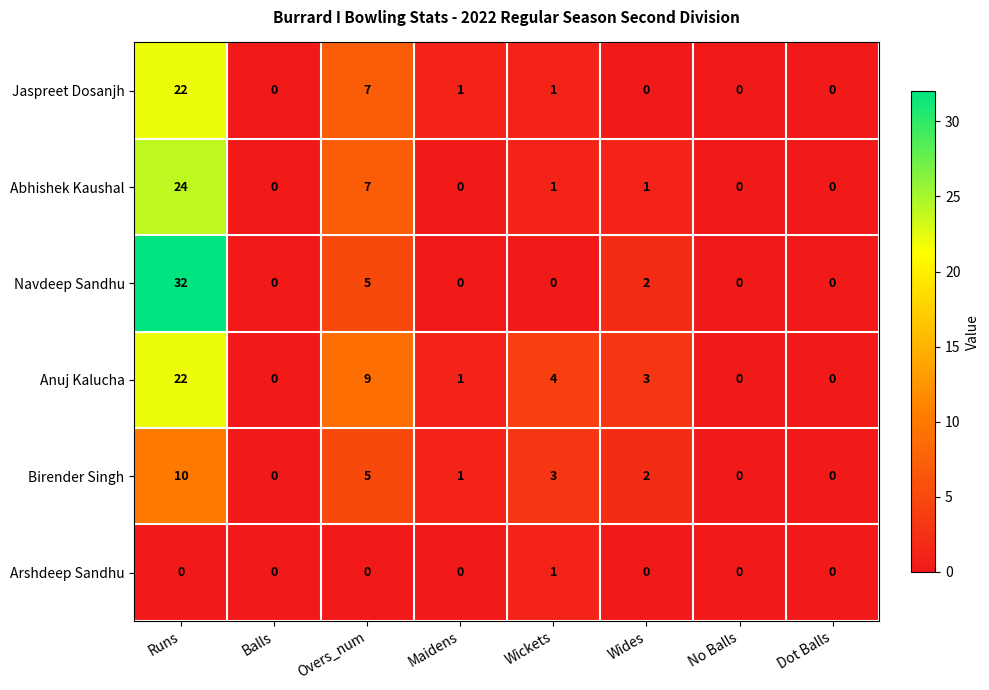

Is the value of Navdeep Sandhu at Maidens greater than the value of Jaspreet Dosanjh at Maidens?

No